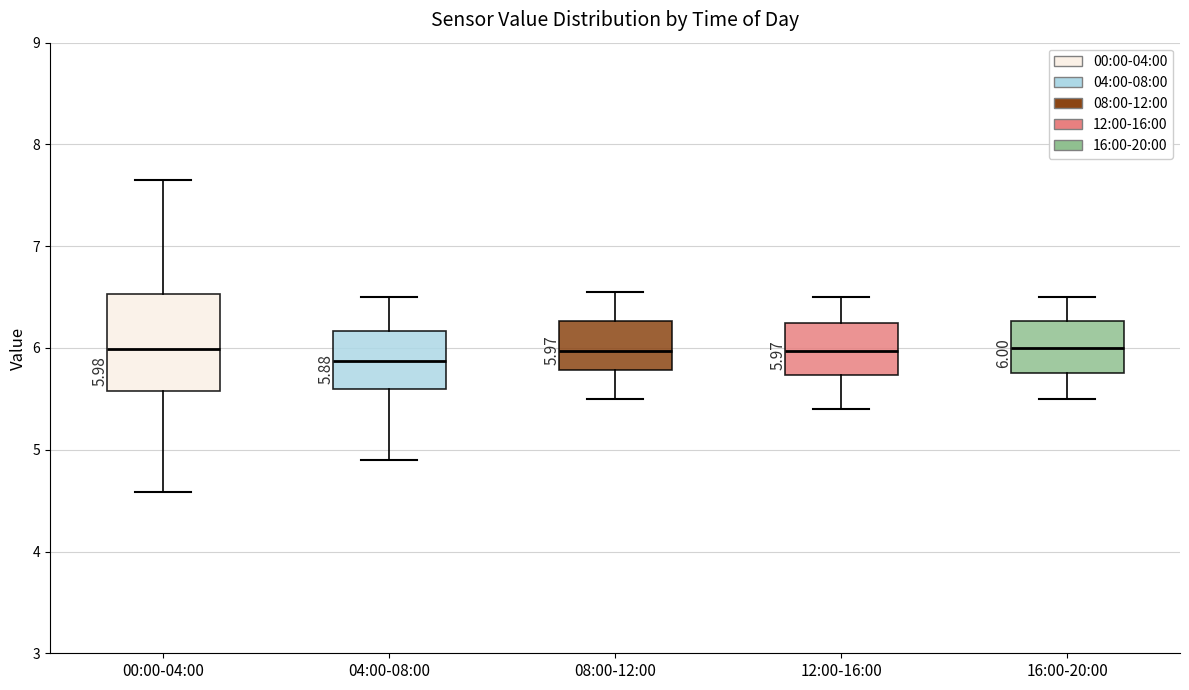

Which box is the tallest, from its lower edge to its upper edge?

00:00-04:00